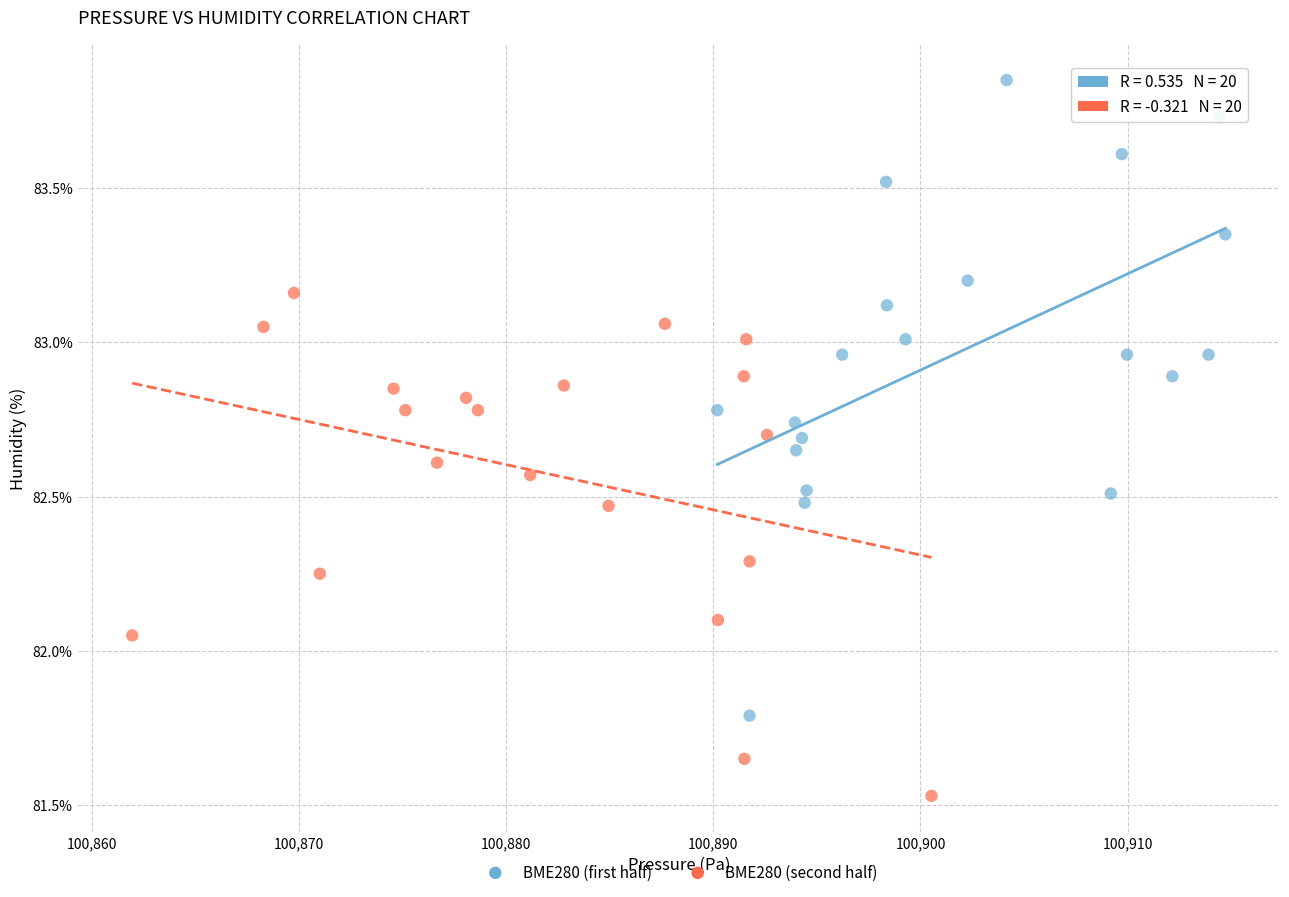

What are all the series names shown in the legend?

BME280 (first half), BME280 (second half)